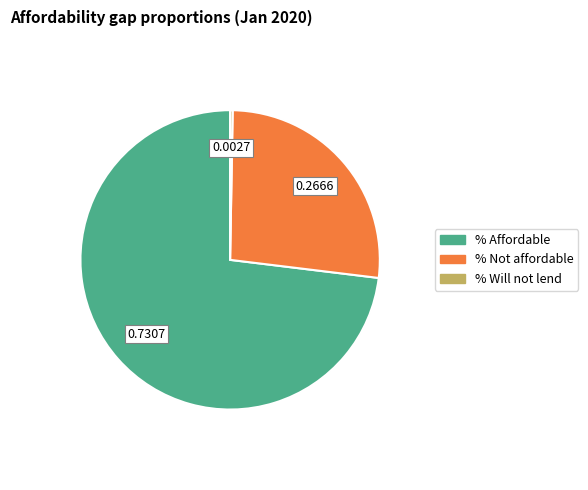

Does any single category account for the majority?

Yes